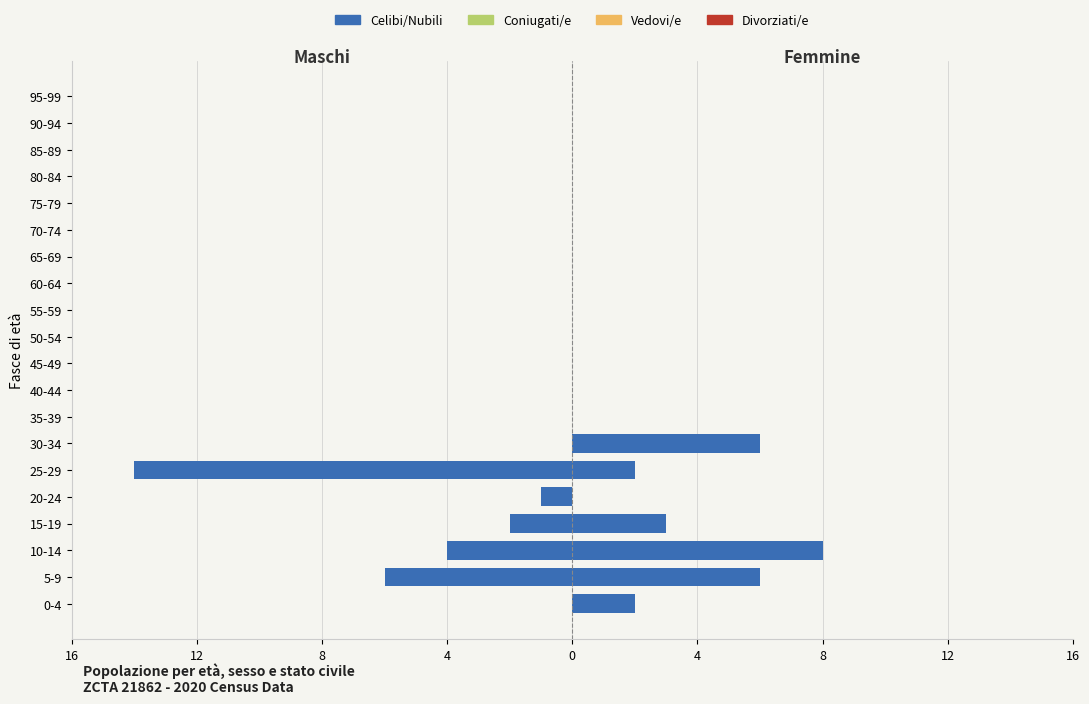

Which has a higher value, 65-69 or 35-39?

65-69